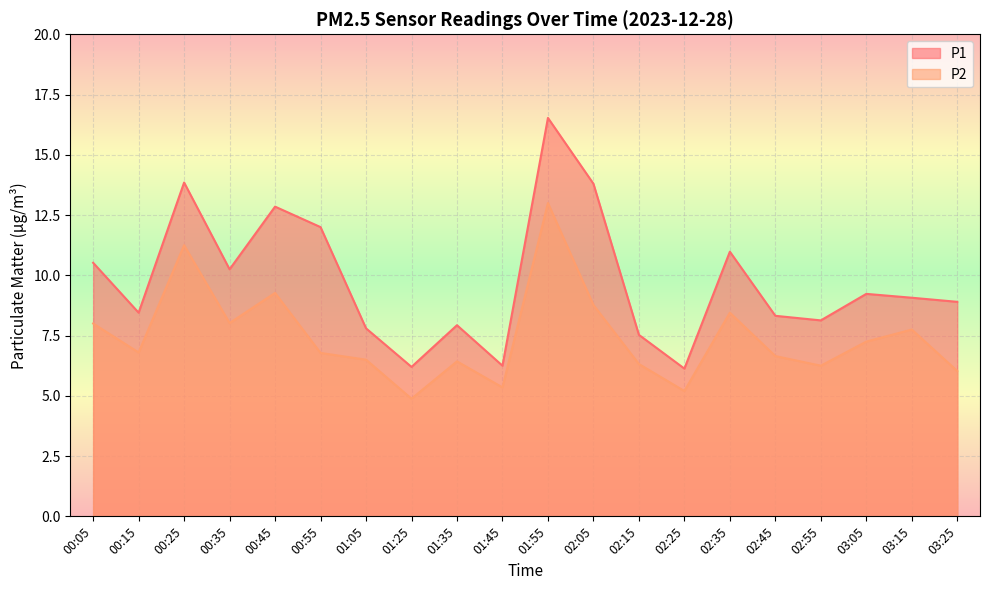

What is the sum of the P1 values at 02:15 and 03:05?

16.8